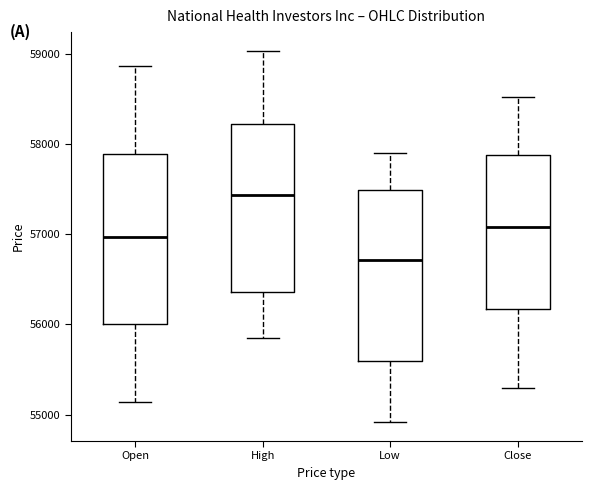

Reading left to right, read every box against the y-axis: the position of its median line, the range the box covers, and the ends of its whiskers. The values are not printed on the chart, so give them approximately, as read against the axis.

Open: median 57000, box 56000 to 57900, whiskers 55100 to 58900
High: median 57400, box 56400 to 58200, whiskers 55800 to 59000
Low: median 56700, box 55600 to 57500, whiskers 54900 to 57900
Close: median 57100, box 56200 to 57900, whiskers 55300 to 58500